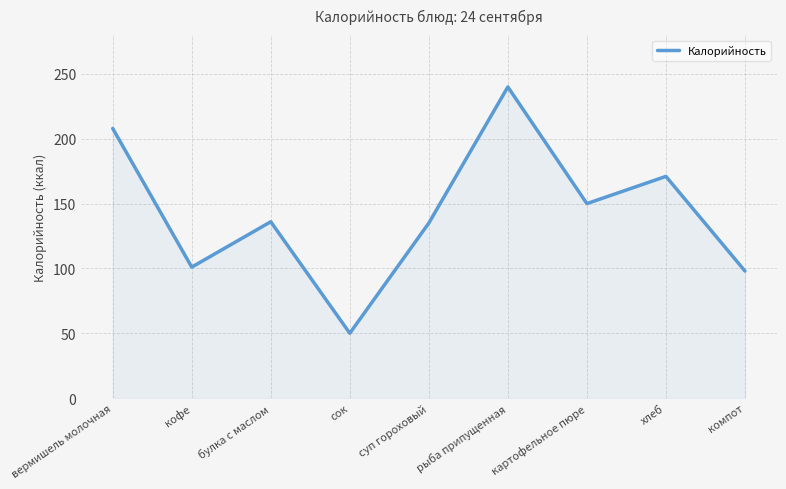

At which category does the data reach its first local valley?

кофе